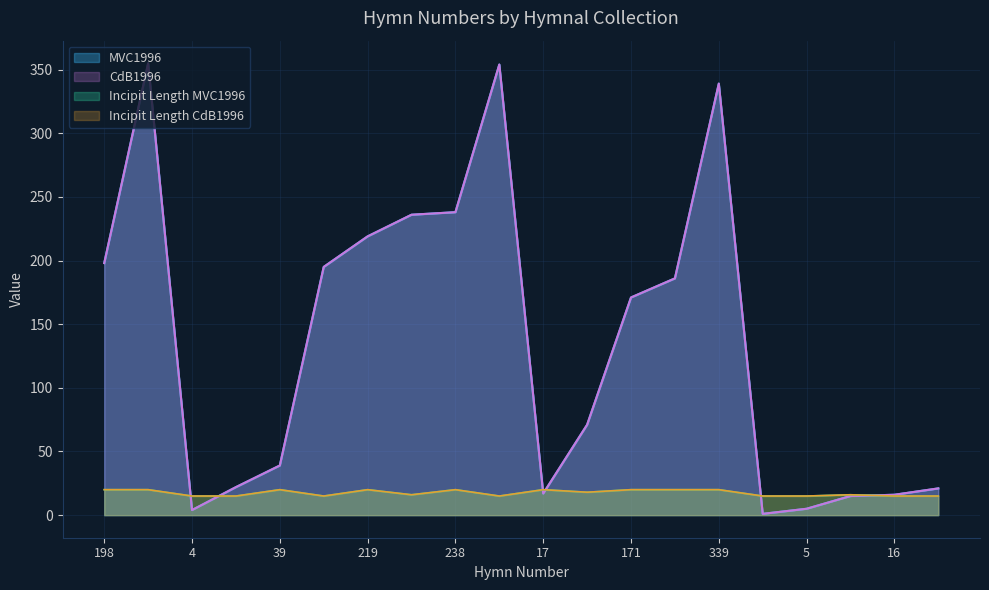

Count the number of categories in the chart.

20